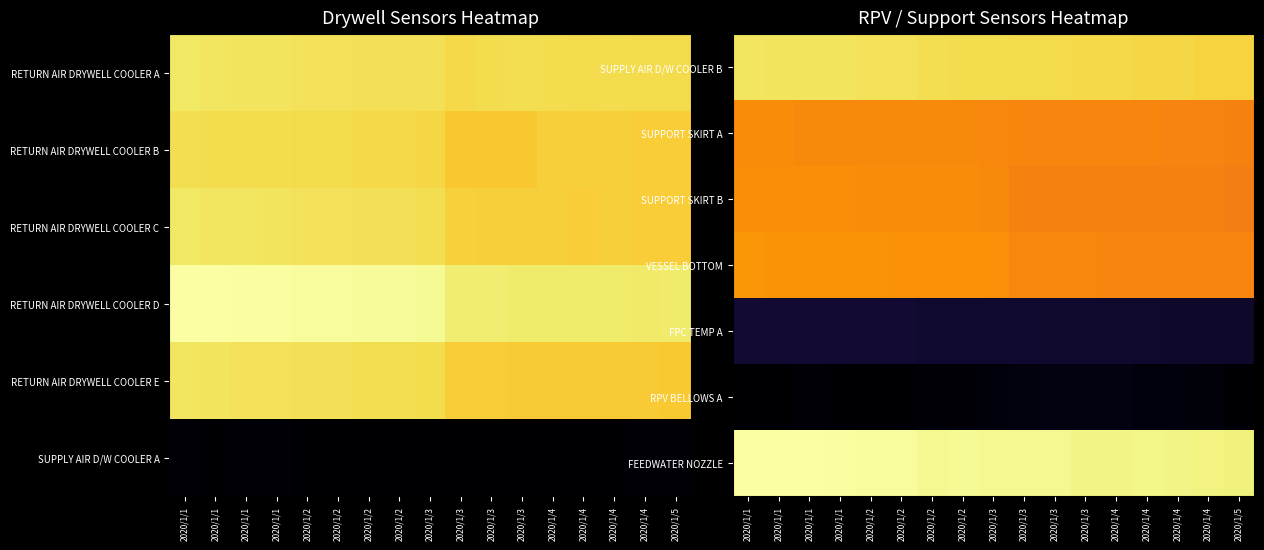

The SUPPORT SKIRT A series shows 0.7 at 2020/1/1. True or false?

True